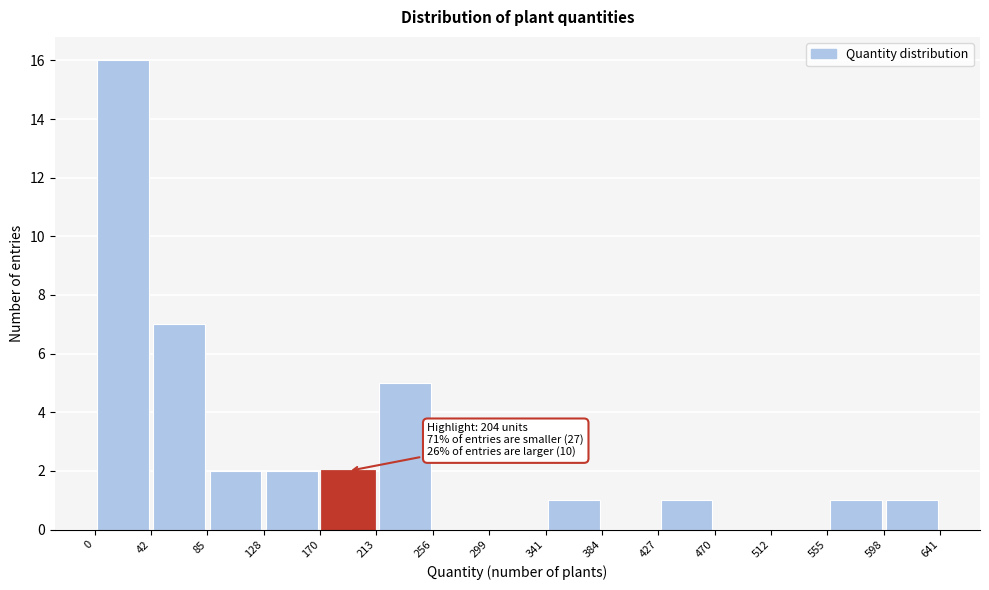

Over which range of the x-axis is the bar tallest?

0 to 42